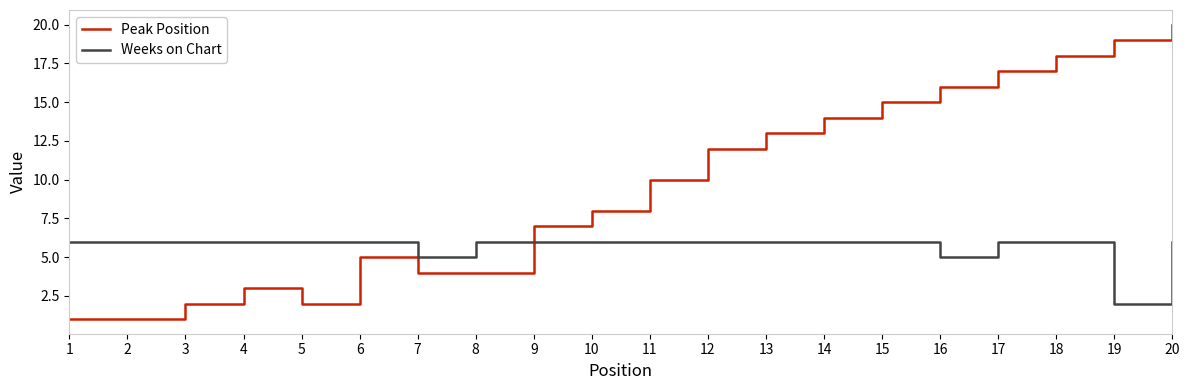

What is the spread (max minus min) of values at 4?

3